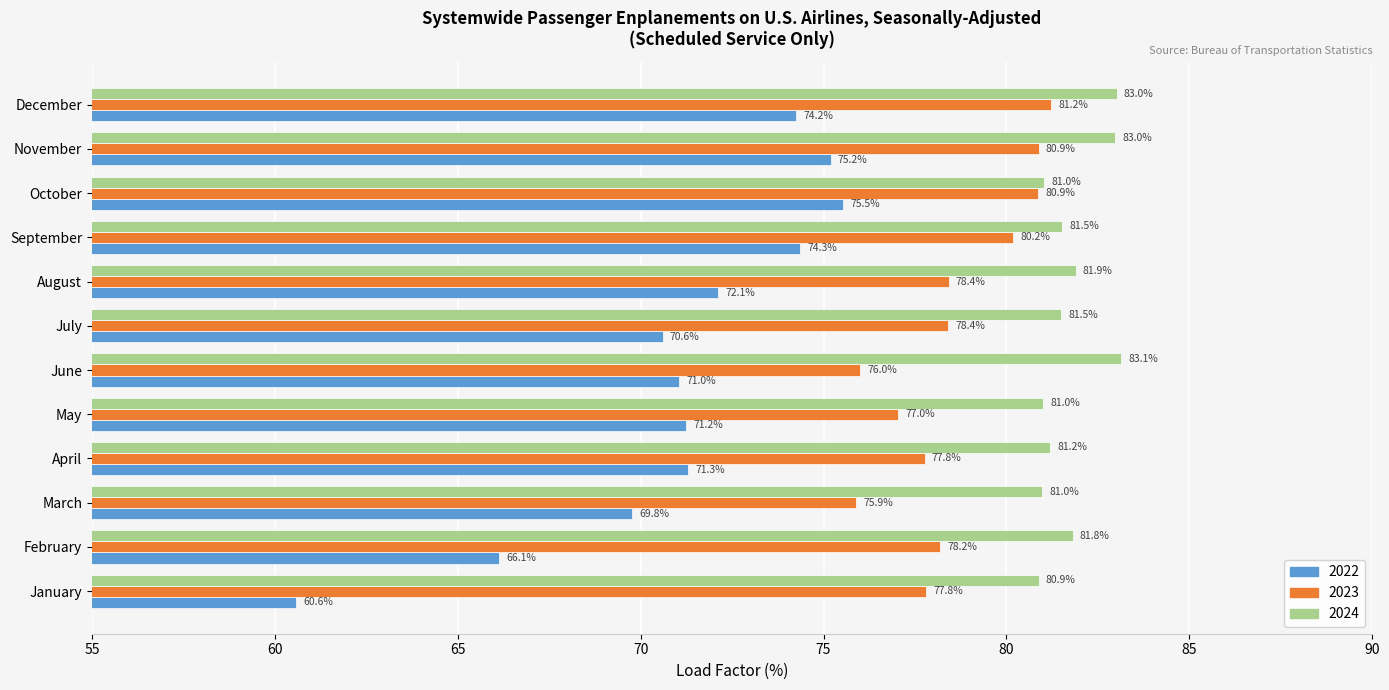

What is the difference between the 2024 values at November and July?

1.5